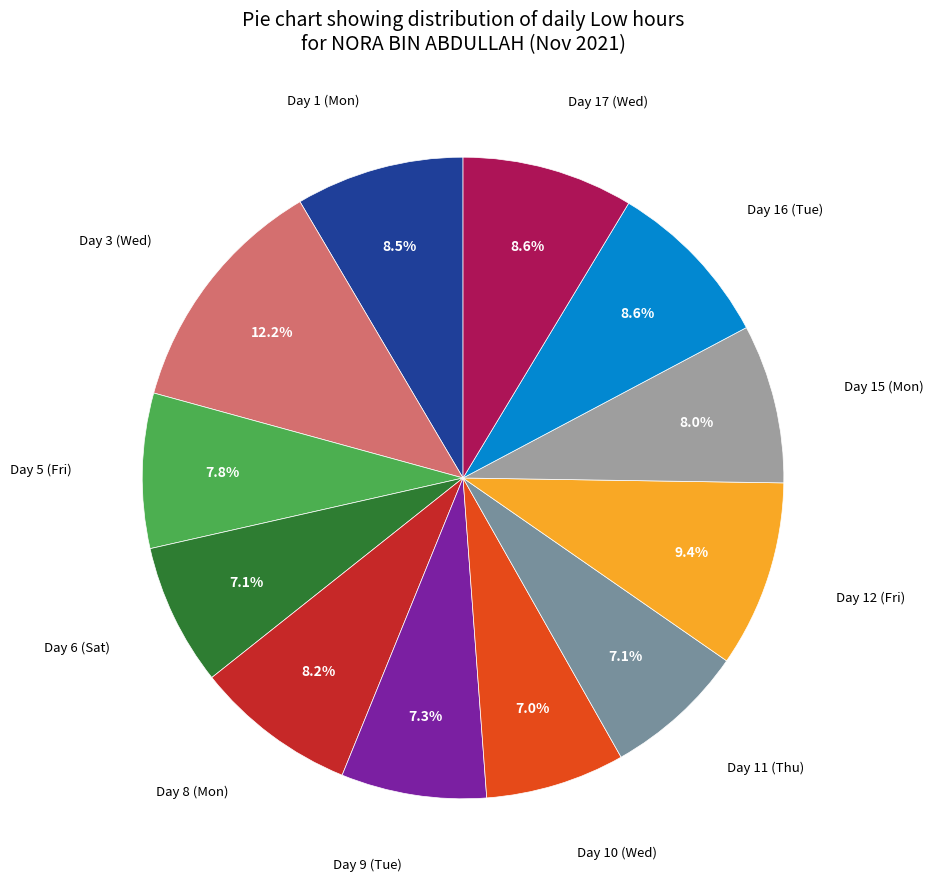

How many slices are in this pie chart?

12